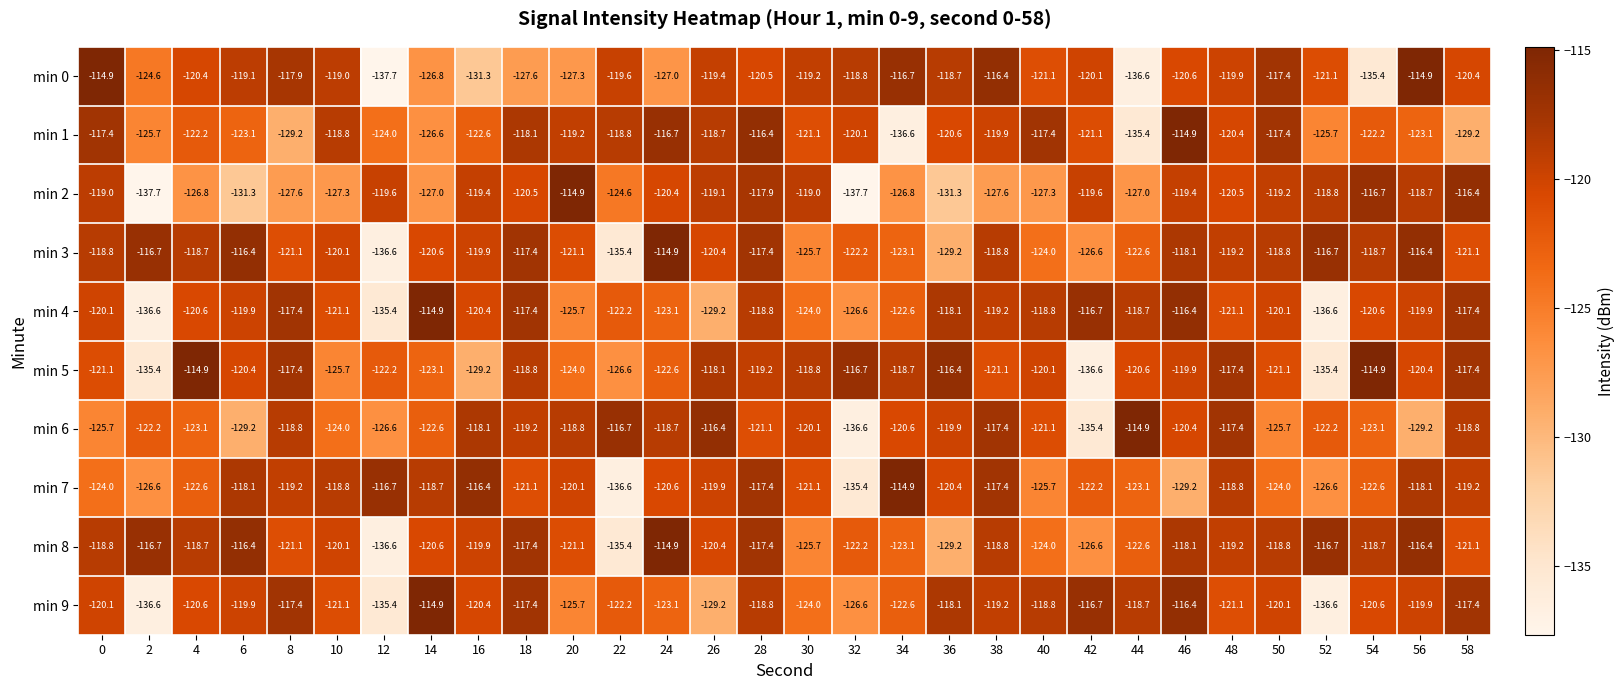

What is the maximum value for min 5?

-114.9